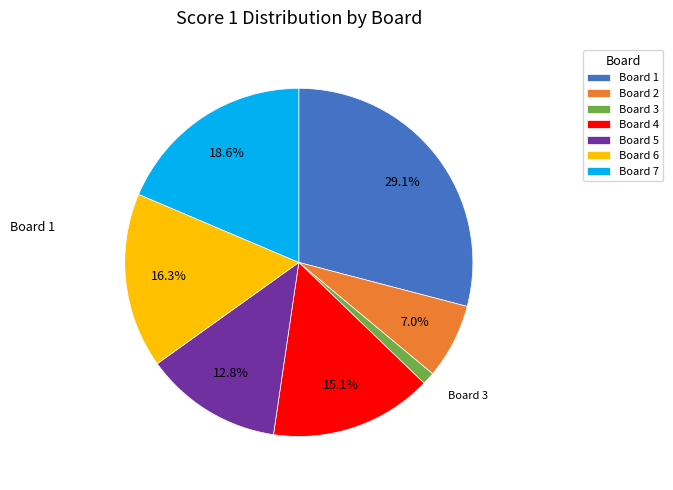

To the nearest percent, what percentage of the pie is Board 6?

16%